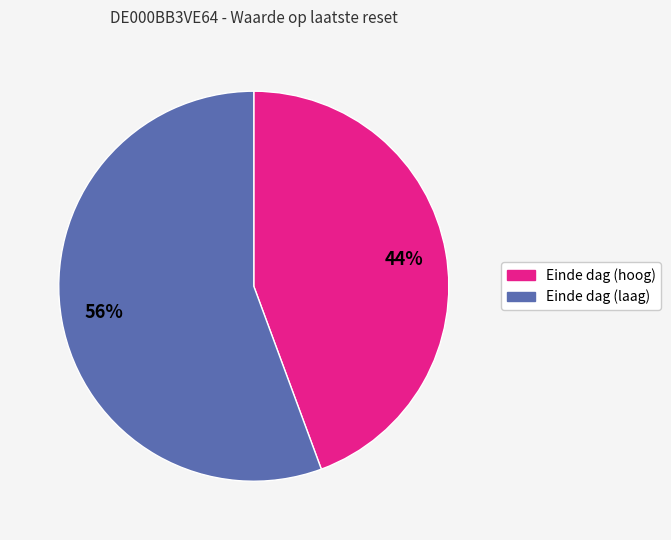

Does any single category account for the majority?

Yes